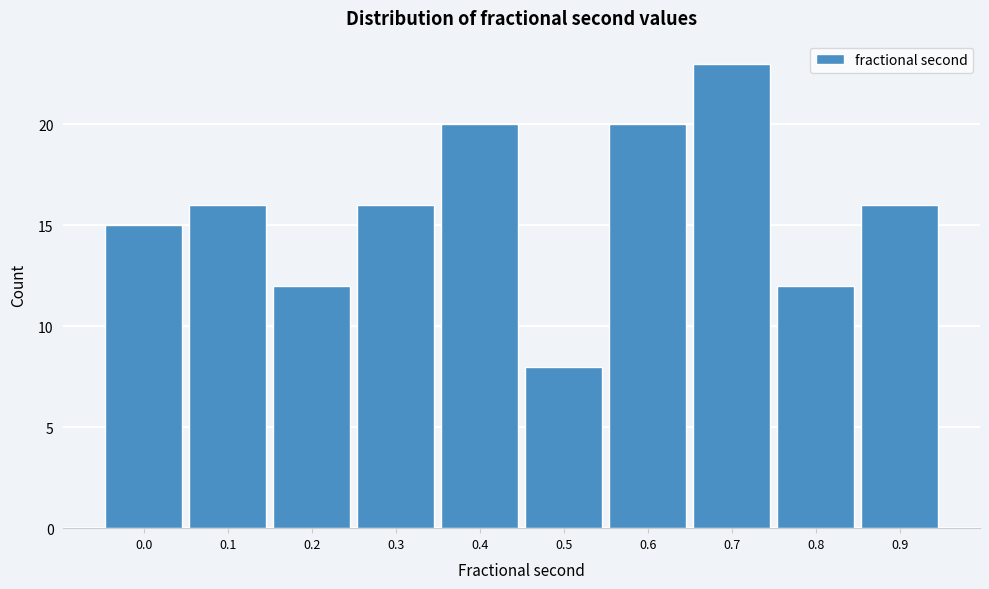

Reading left to right, extract all data points from this chart.

15	16	12	16	20	8	20	23	12	16